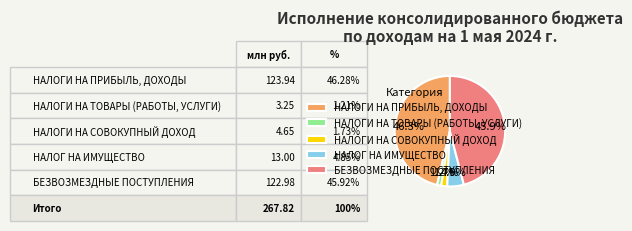

Between НАЛОГ НА ИМУЩЕСТВО and БЕЗВОЗМЕЗДНЫЕ ПОСТУПЛЕНИЯ, which is larger?

БЕЗВОЗМЕЗДНЫЕ ПОСТУПЛЕНИЯ